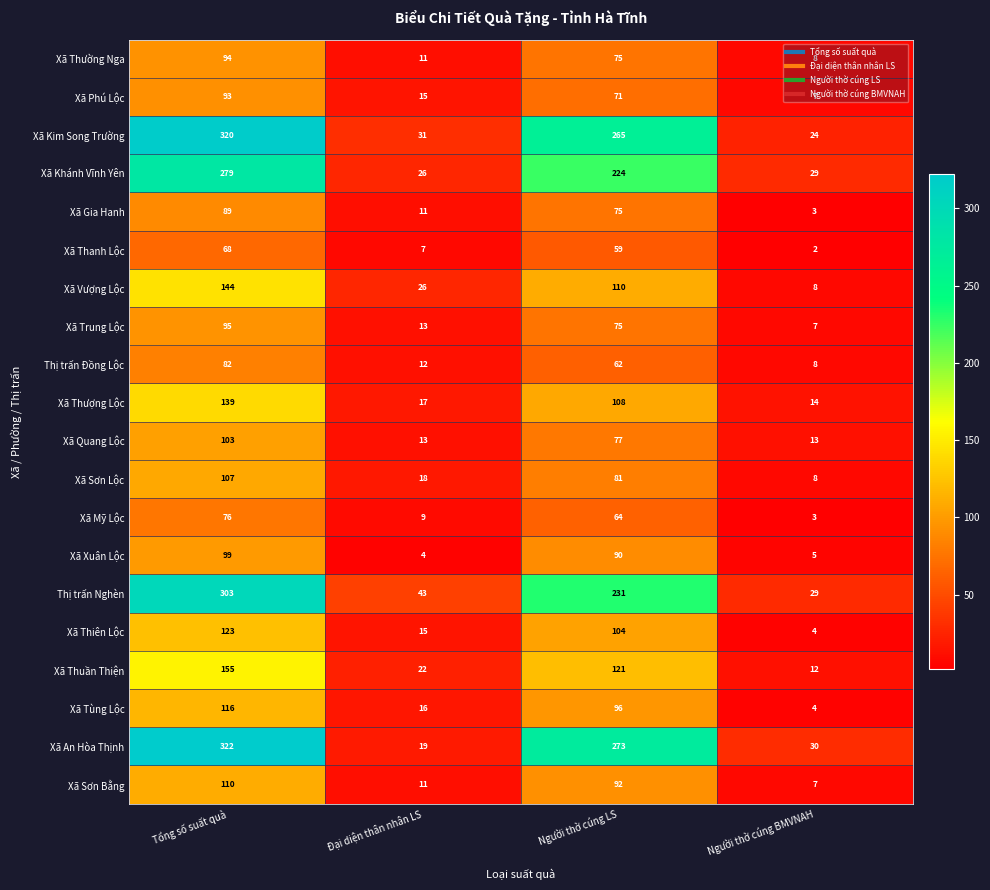

What is the maximum value shown in the chart?

322